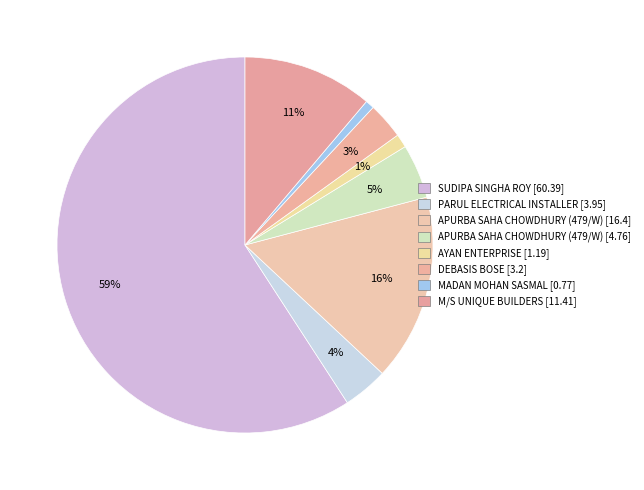

Do SUDIPA SINGHA ROY [60.39] and MADAN MOHAN SASMAL [0.77] together represent more than half of the pie?

Yes